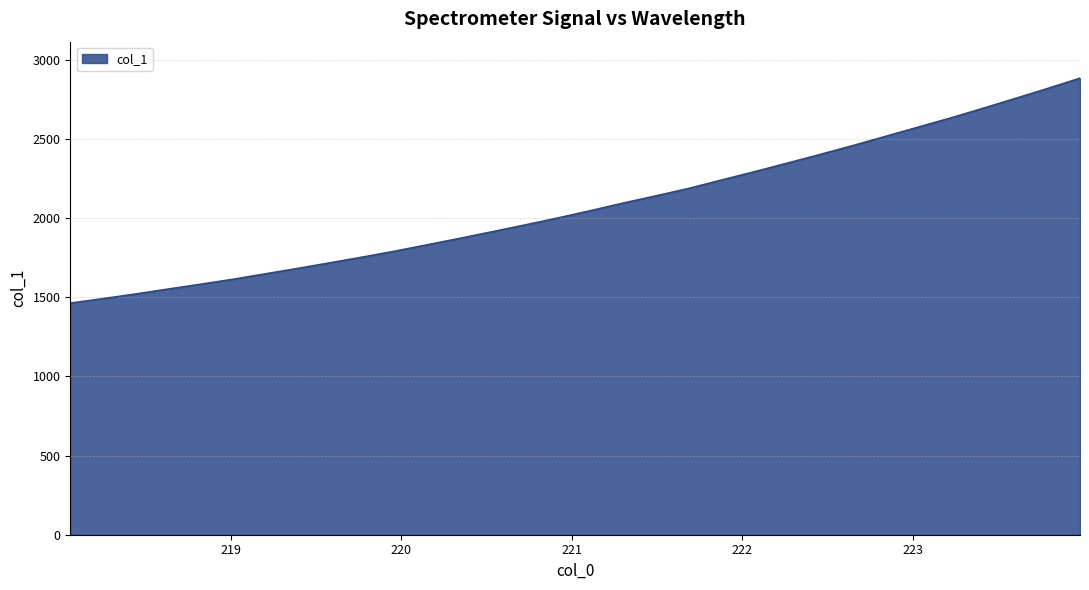

What is the minimum value shown in the chart?

1463.0